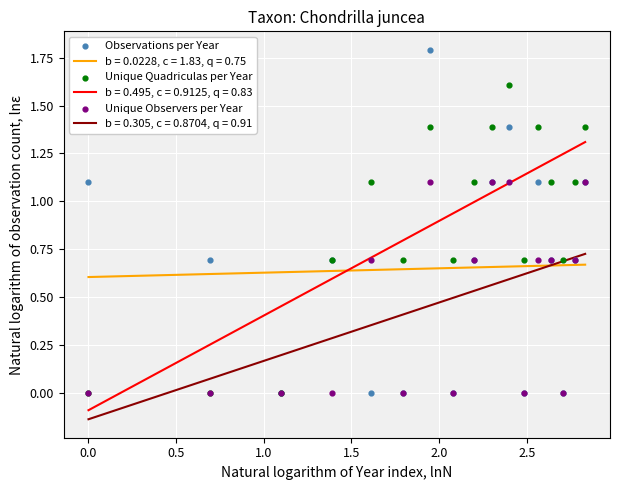

Which series has the largest total across all categories?

Unique Quadriculas per Year